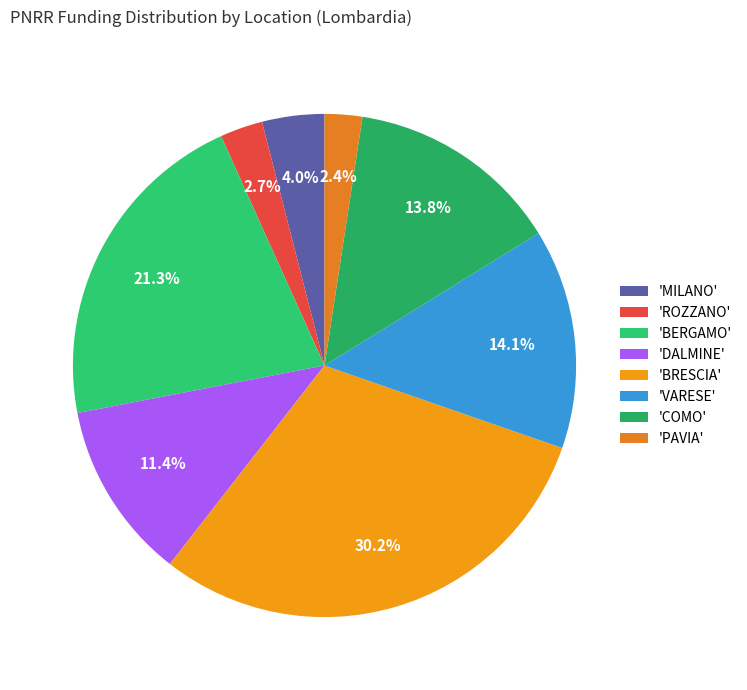

How many segments does this pie chart have?

8